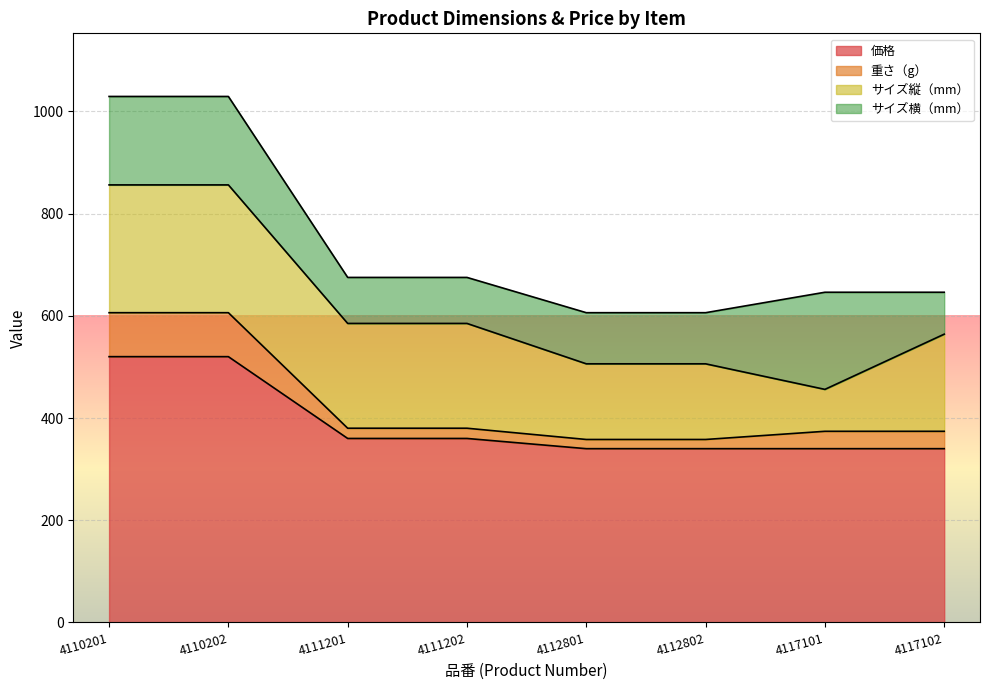

Which category has the lowest value in the サイズ縦（mm） series?

4117101